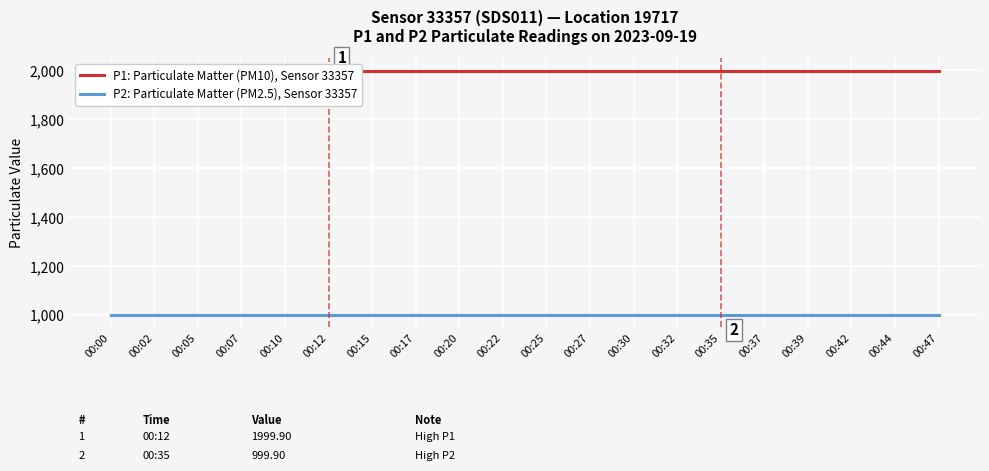

Reading right to left, transcribe all the data shown in this chart.

P1: Particulate Matter (PM10), Sensor 33357: 00:47=1999.9	00:44=1999.9	00:42=1999.9	00:39=1999.9	00:37=1999.9	00:35=1999.9	00:32=1999.9	00:30=1999.9	00:27=1999.9	00:25=1999.9	00:22=1999.9	00:20=1999.9	00:17=1999.9	00:15=1999.9	00:12=1999.9	00:10=1999.9	00:07=1999.9	00:05=1999.9	00:02=1999.9	00:00=1999.9
P2: Particulate Matter (PM2.5), Sensor 33357: 00:47=999.9	00:44=999.9	00:42=999.9	00:39=999.9	00:37=999.9	00:35=999.9	00:32=999.9	00:30=999.9	00:27=999.9	00:25=999.9	00:22=999.9	00:20=999.9	00:17=999.9	00:15=999.9	00:12=999.9	00:10=999.9	00:07=999.9	00:05=999.9	00:02=999.9	00:00=999.9